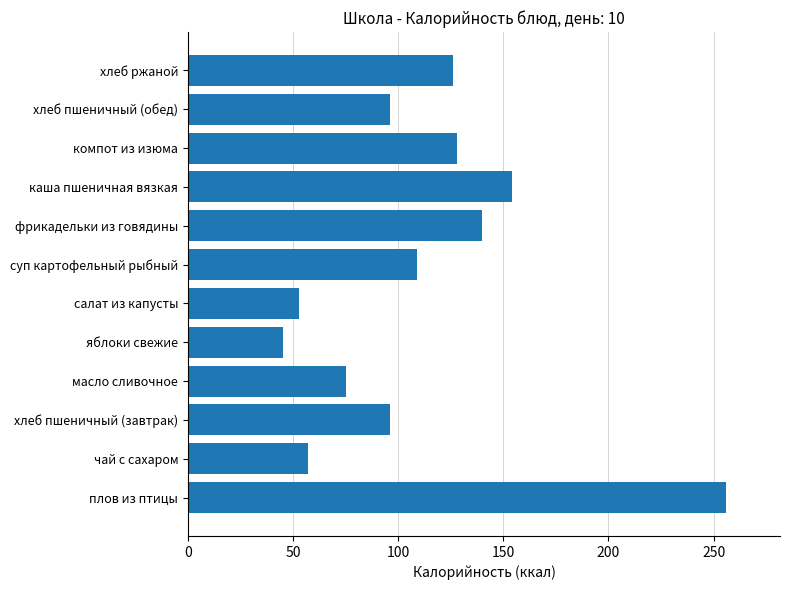

Reading bottom to top, list all the values displayed in this chart.

256	57	96	75	45	53	109	140	154	128	96	126